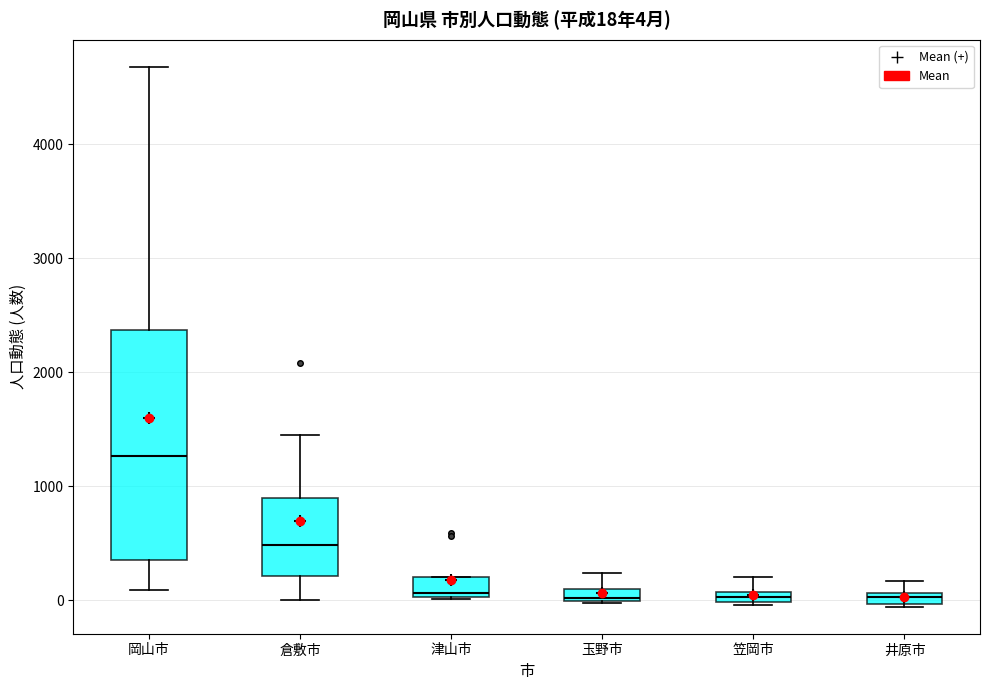

Which box is the tallest, from its lower edge to its upper edge?

岡山市